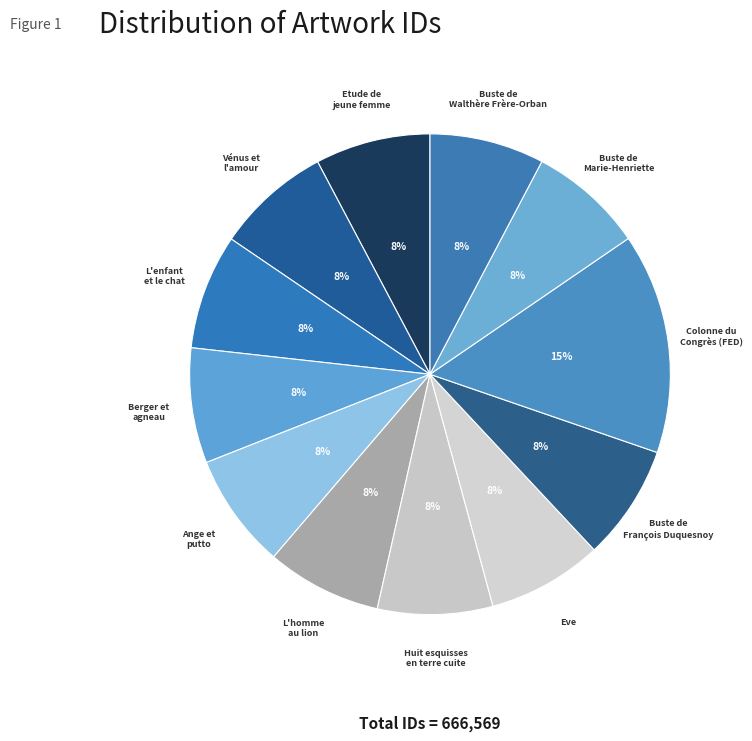

Which category has the biggest portion of the pie?

Colonne du Congrès (FED)